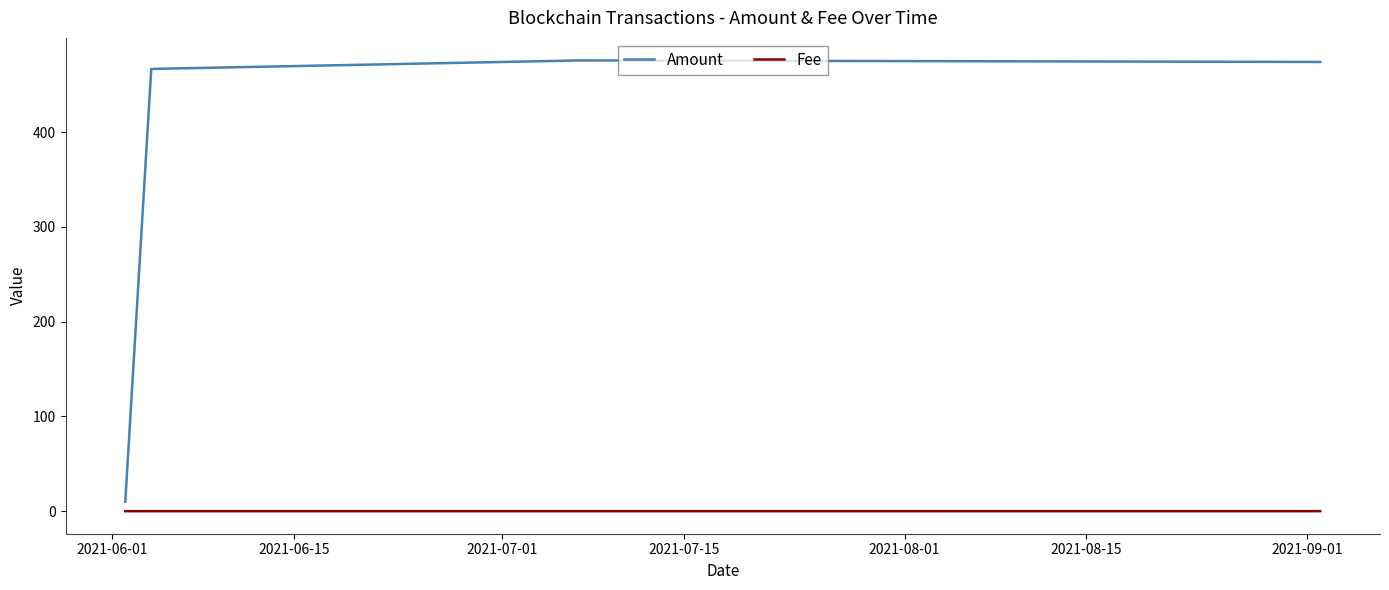

What are all the series names shown in the legend?

Amount, Fee